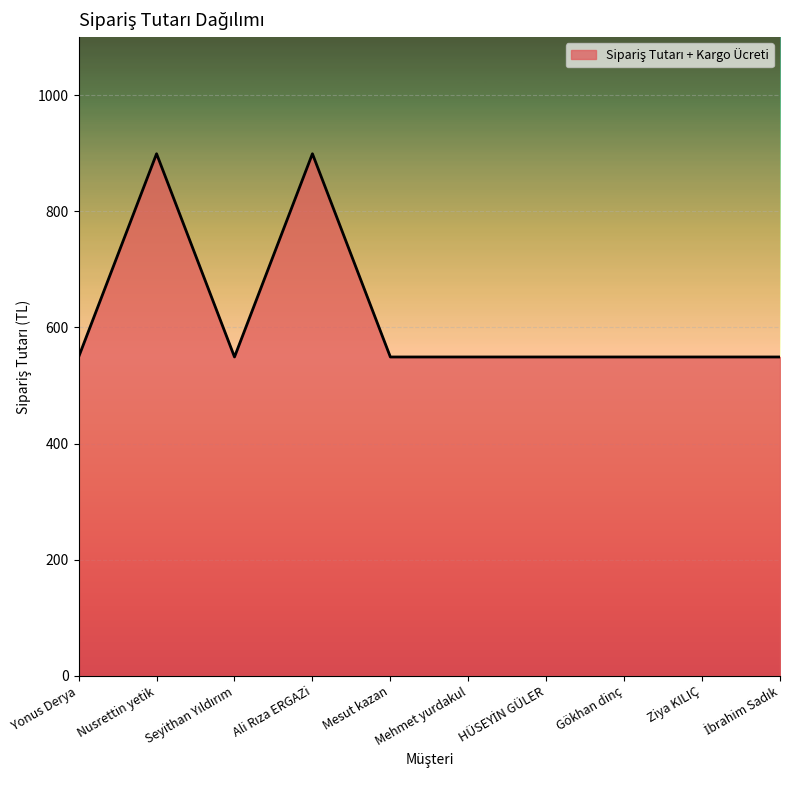

Does the chart display data point markers on the line(s)?

No